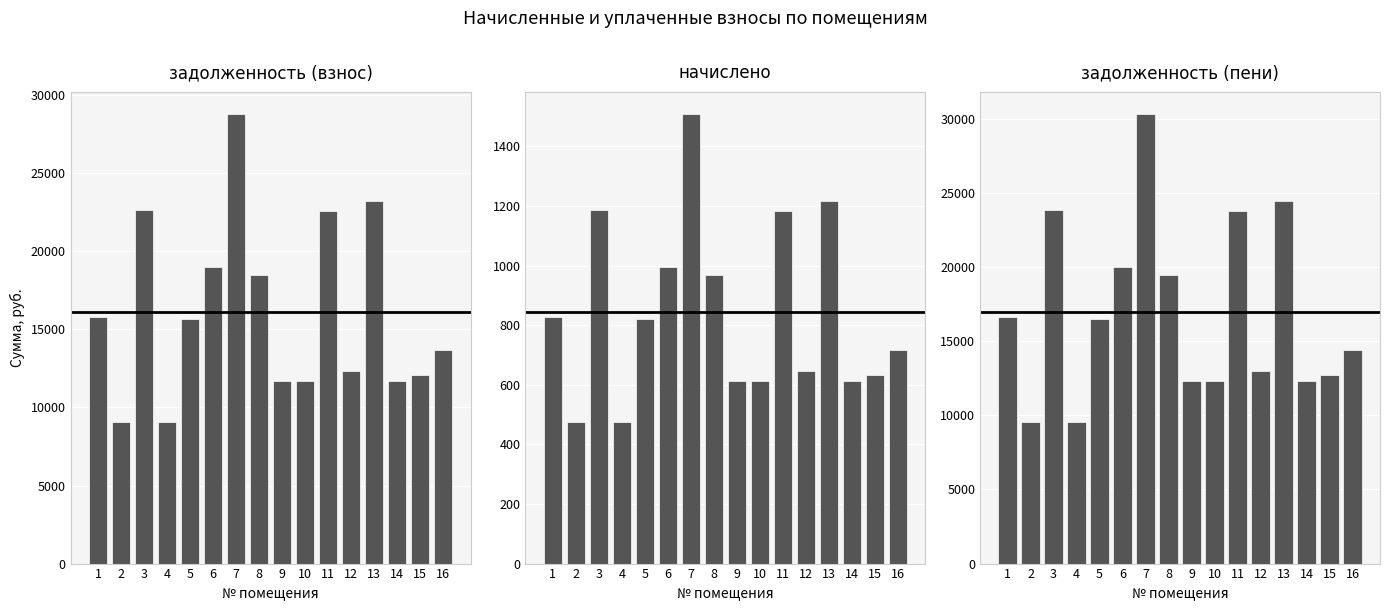

Where is задолженность (пени) nearest to the value 19929?

6